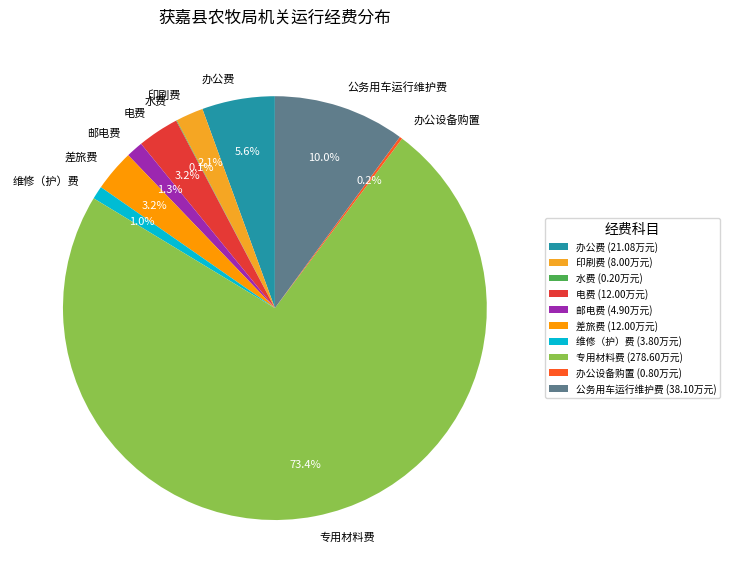

To the nearest percent, what portion does 印刷费 represent?

2%